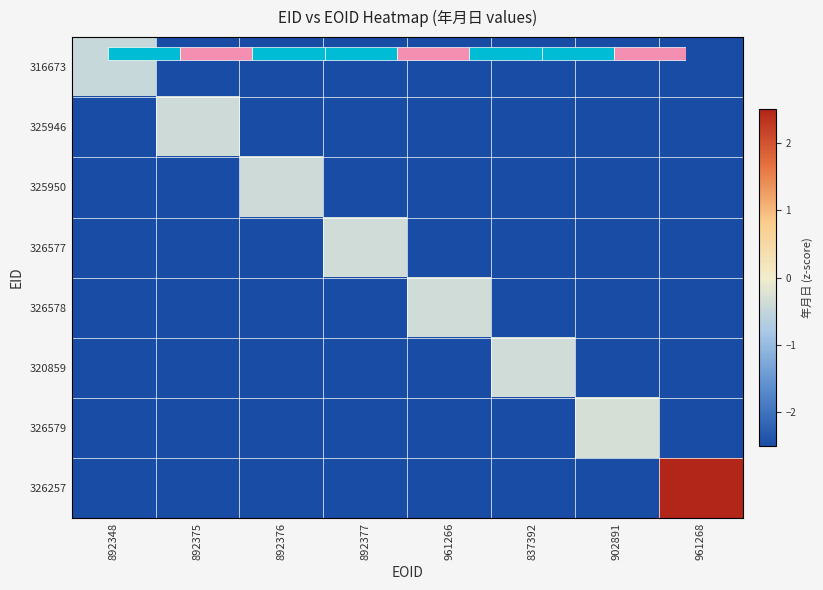

List the series in order of their peak value, highest first.

326257, 326579, 320859, 326577, 326578, 325950, 325946, 316673